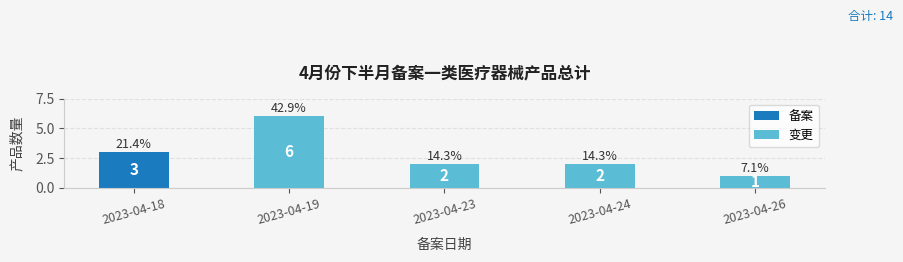

What is the total value across all series at 2023-04-19?

6